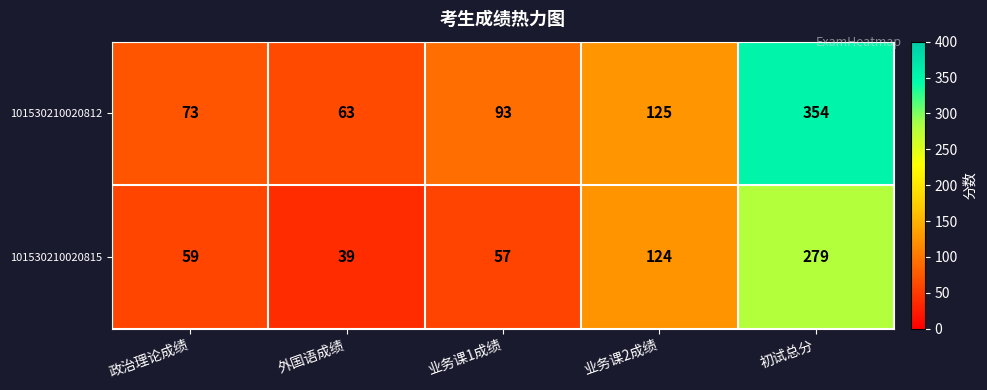

What is the approximate value of 101530210020812 at 初试总分?

354